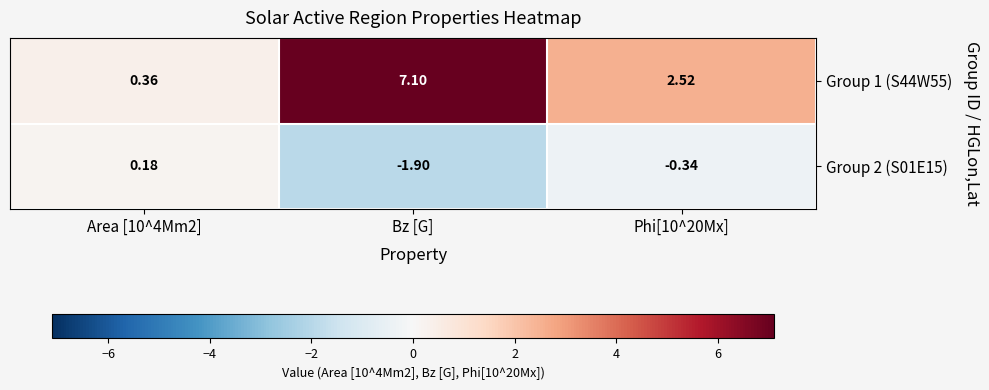

Which category has the highest value across all series?

Bz [G]